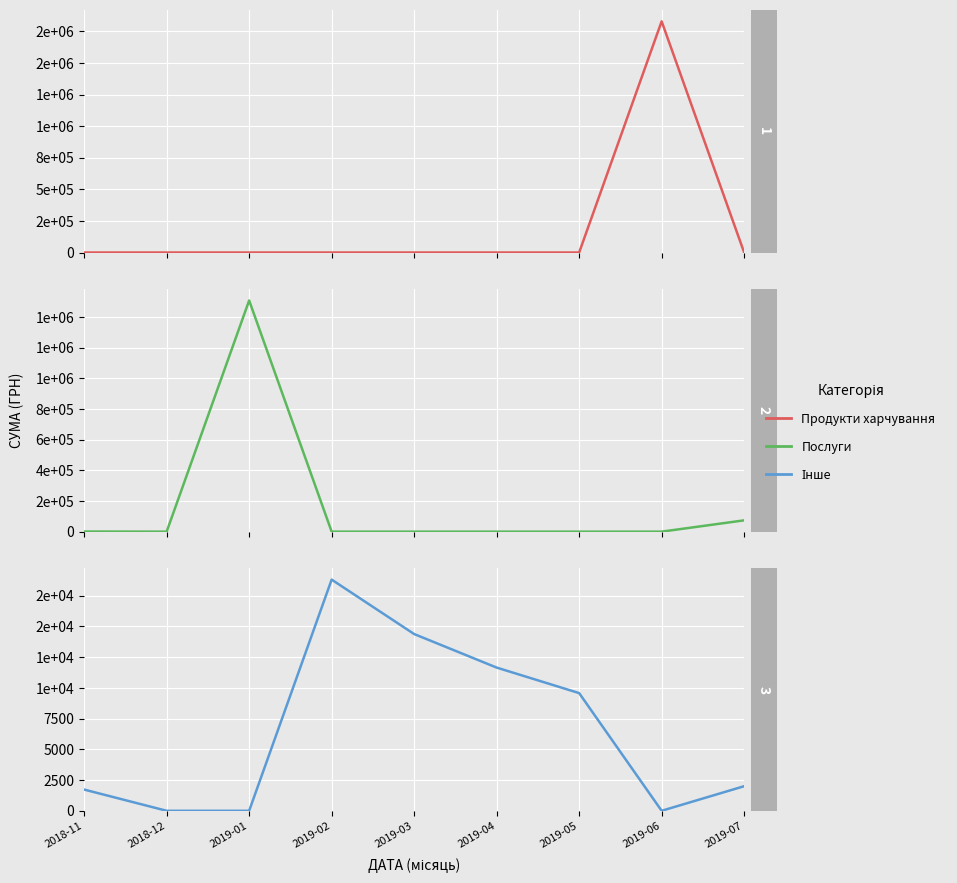

True or false: Інше and Послуги cross at least once.

True